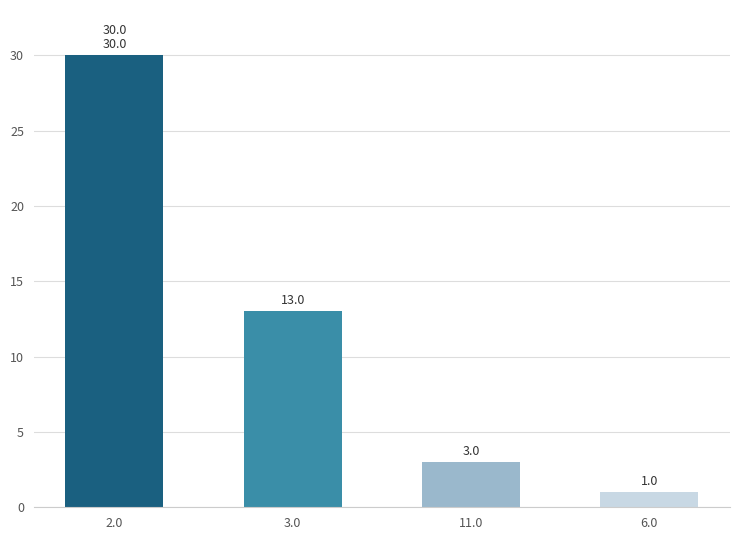

At which label is the value closest to 15?

3.0